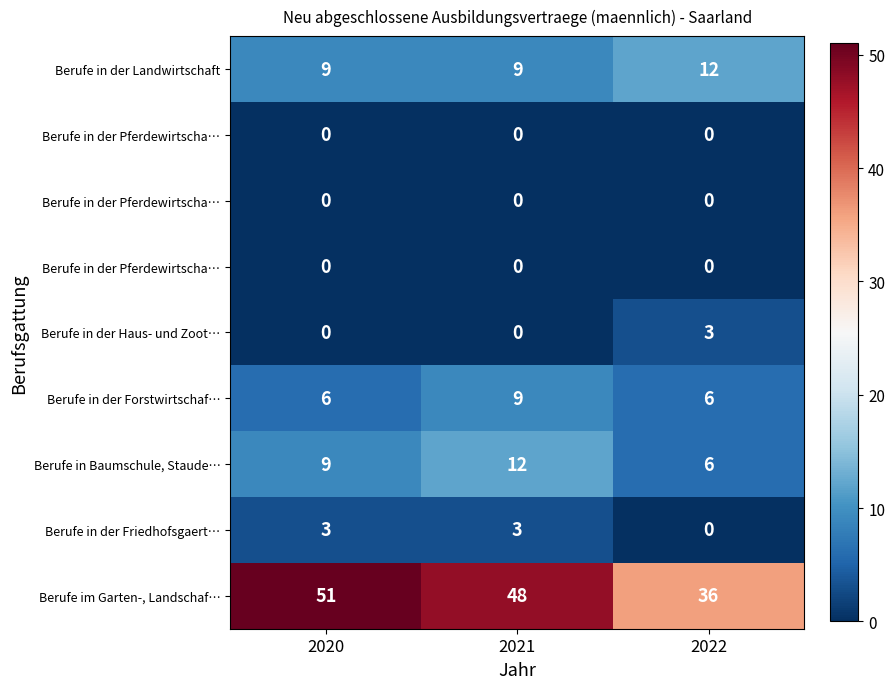

Which label corresponds to the largest value in the chart?

2020